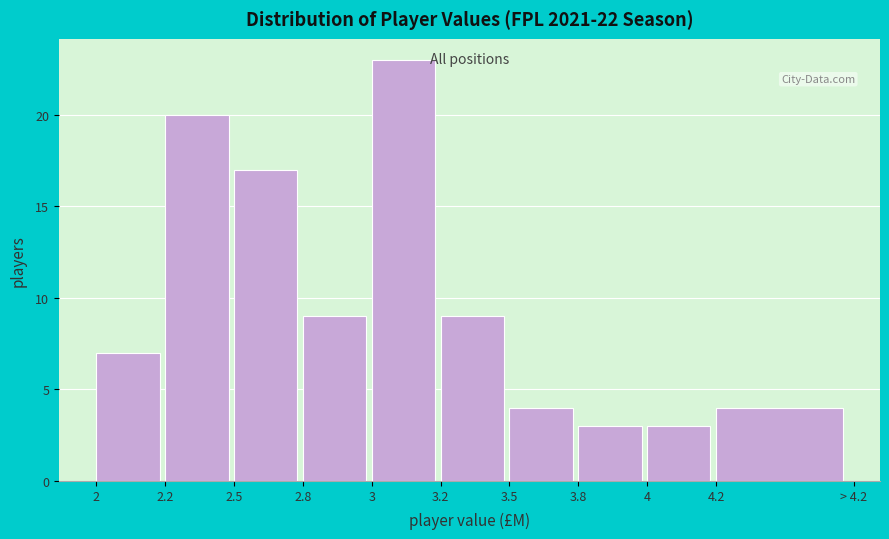

Reading left to right, what are all the values shown in this chart?

2=7	2.2=20	2.5=17	2.8=9	3=23	3.2=9	3.5=4	3.8=3	4=3	4.2=4